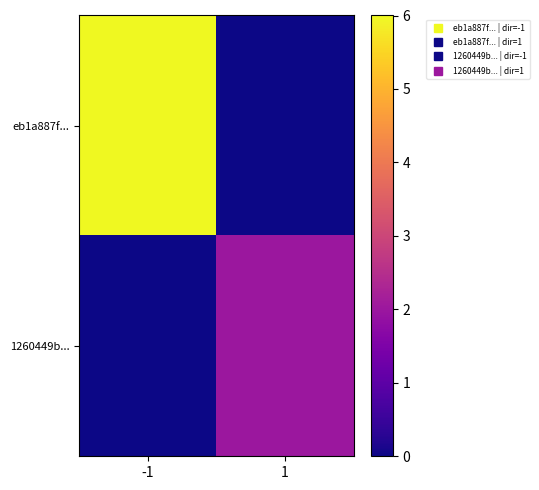

At which category is the sum across all series the highest?

-1